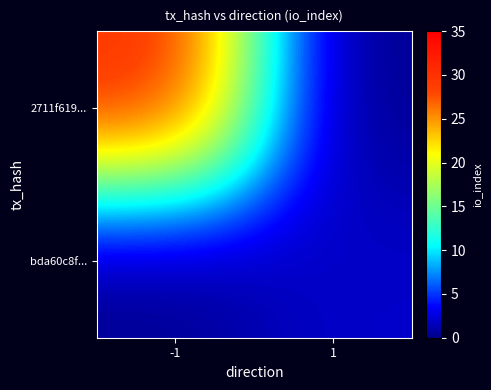

Reading left to right, extract all data points from this chart.

2711f619...: -1=30	1=0
bda60c8f...: -1=0	1=2